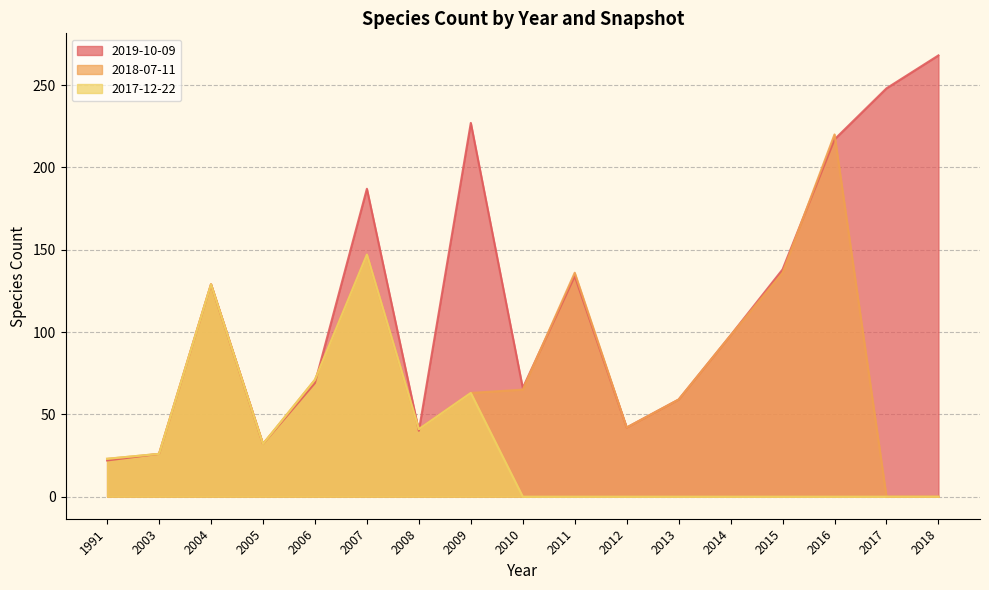

What is the total value across all series at 2017?

248